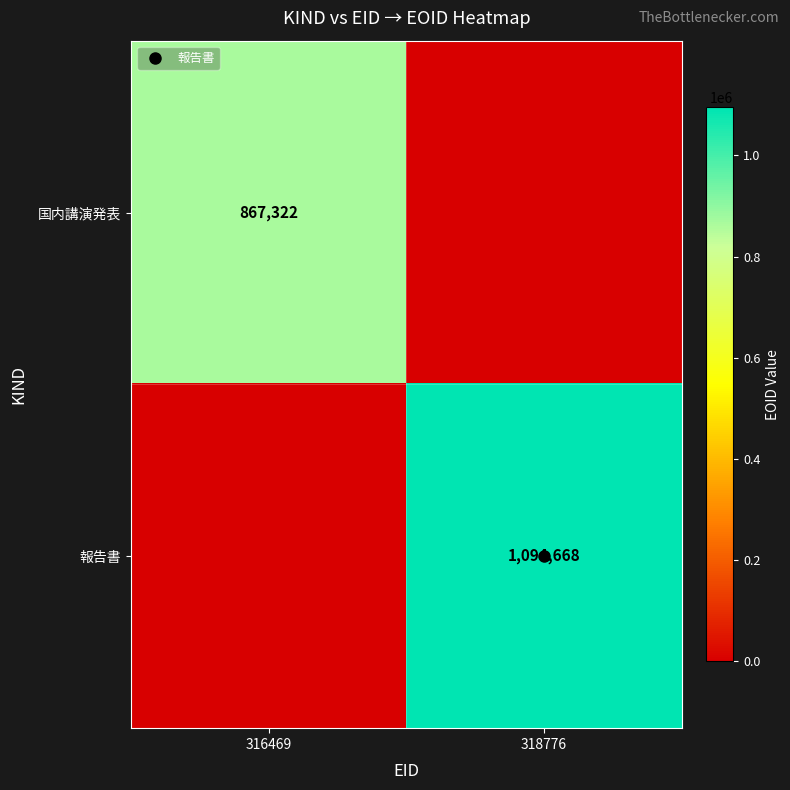

Which has a higher value, 316469 or 318776?

316469